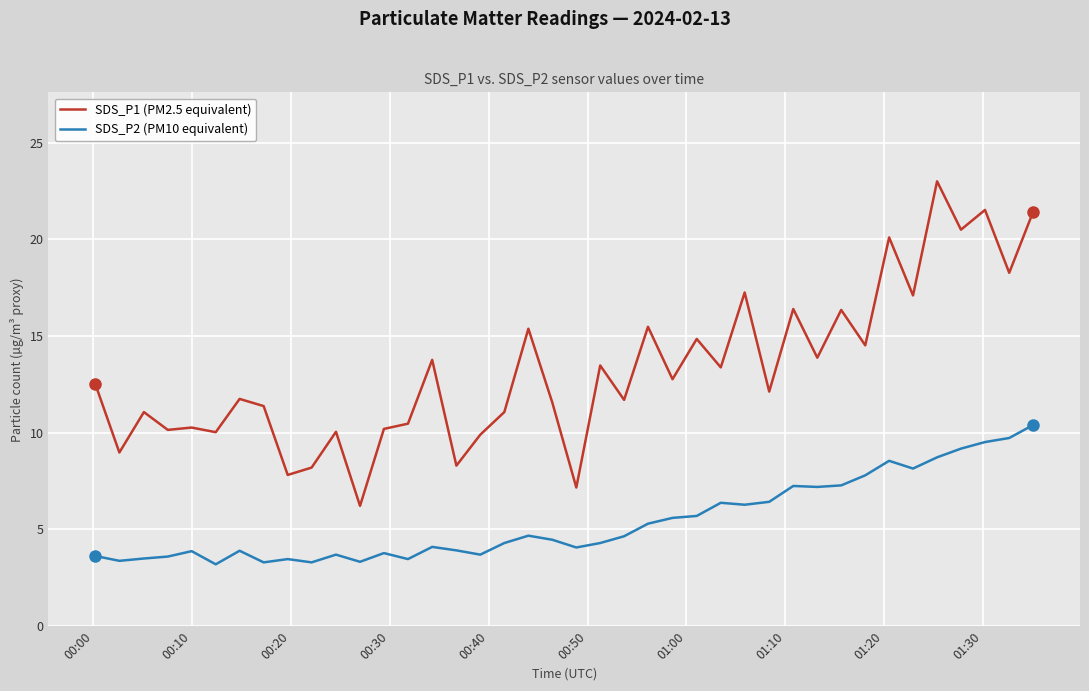

What is the maximum value for SDS_P1 (PM2.5 equivalent)?

23.0